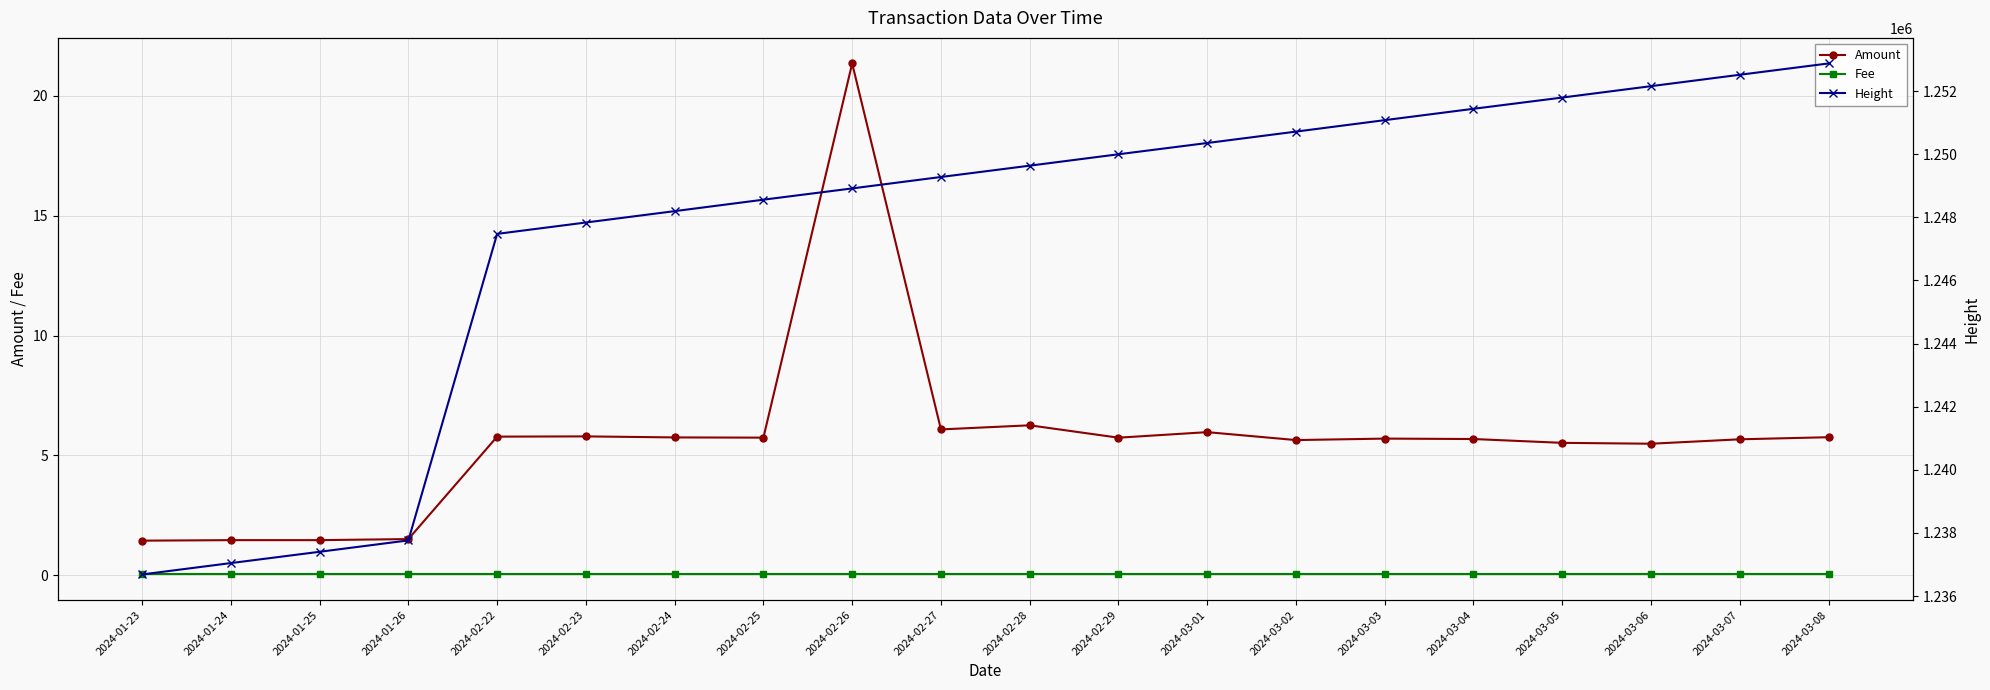

Reading left to right, extract all data points from this chart.

Amount: 1.4	1.5	1.5	1.5	5.8	5.8	5.8	5.7	21.3	6.1	6.3	5.7	6.0	5.6	5.7	5.7	5.5	5.5	5.7	5.8
Fee: 0.0	0.0	0.0	0.0	0.0	0.0	0.0	0.0	0.0	0.0	0.0	0.0	0.0	0.0	0.0	0.0	0.0	0.0	0.0	0.0
Height: 1236684.0	1237044.0	1237402.0	1237763.0	1247475.0	1247835.0	1248195.0	1248558.0	1248915.0	1249277.0	1249636.0	1249997.0	1250354.0	1250715.0	1251078.0	1251438.0	1251794.0	1252155.0	1252516.0	1252875.0